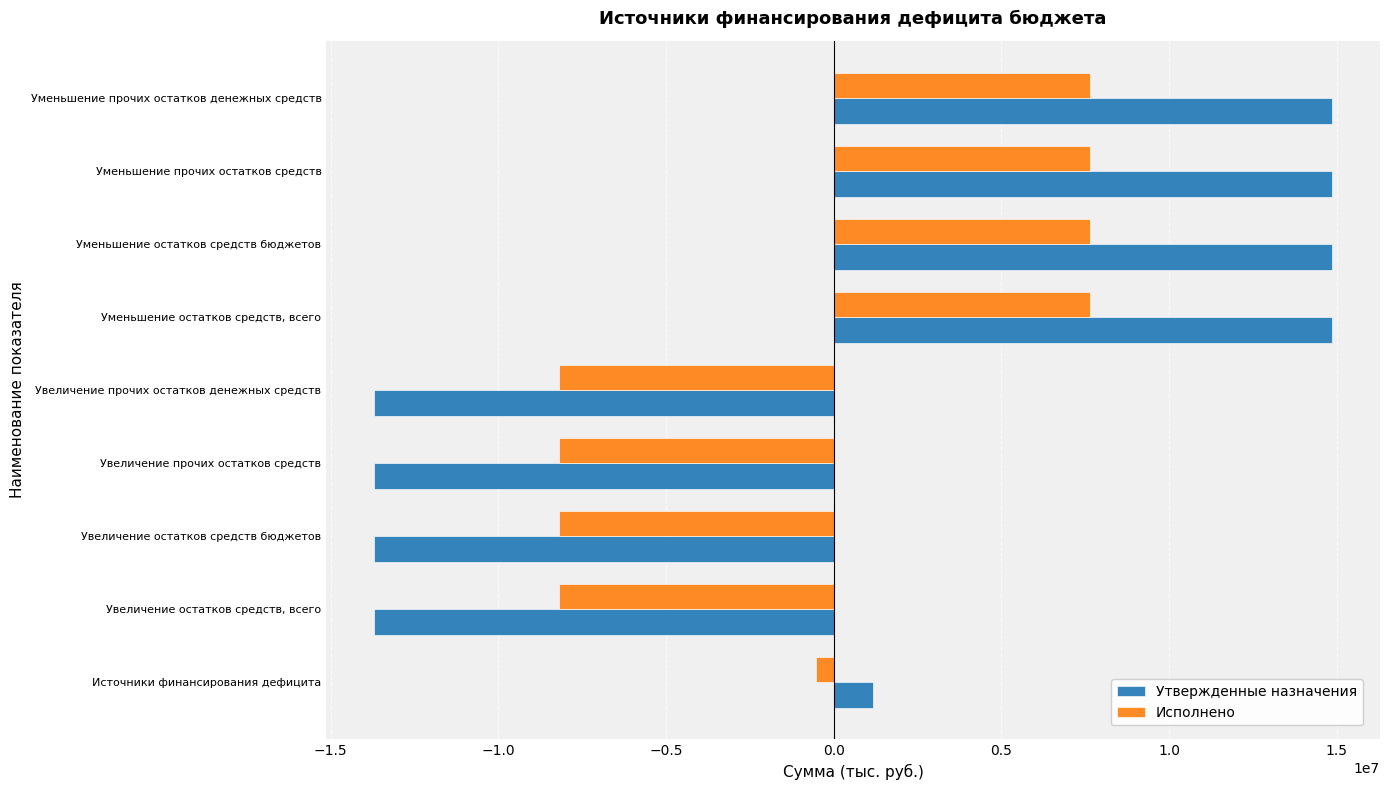

What is the difference between the highest and lowest values at Уменьшение остатков средств, всего?

7213646.5